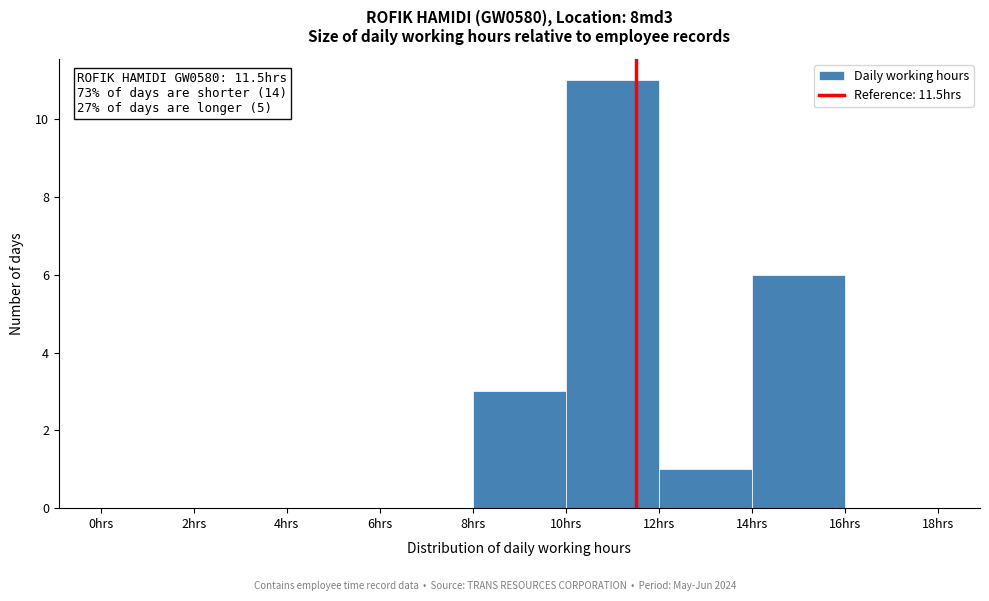

Which range on the x-axis has the tallest bar?

10 to 12